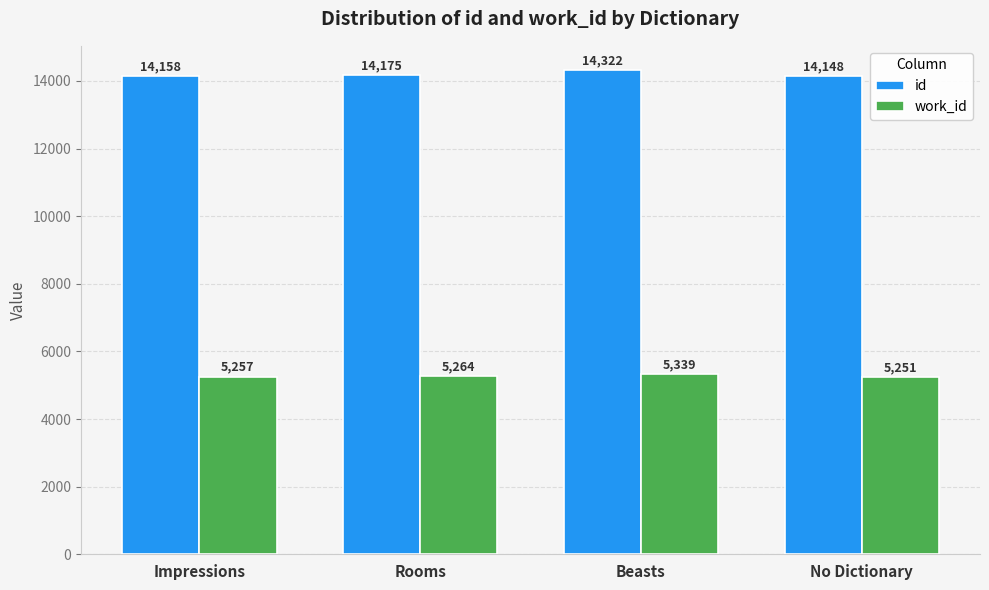

Reading right to left, list all the values displayed in this chart.

id: No Dictionary=14148	Beasts=14322	Rooms=14175	Impressions=14158
work_id: No Dictionary=5251	Beasts=5339	Rooms=5264	Impressions=5257